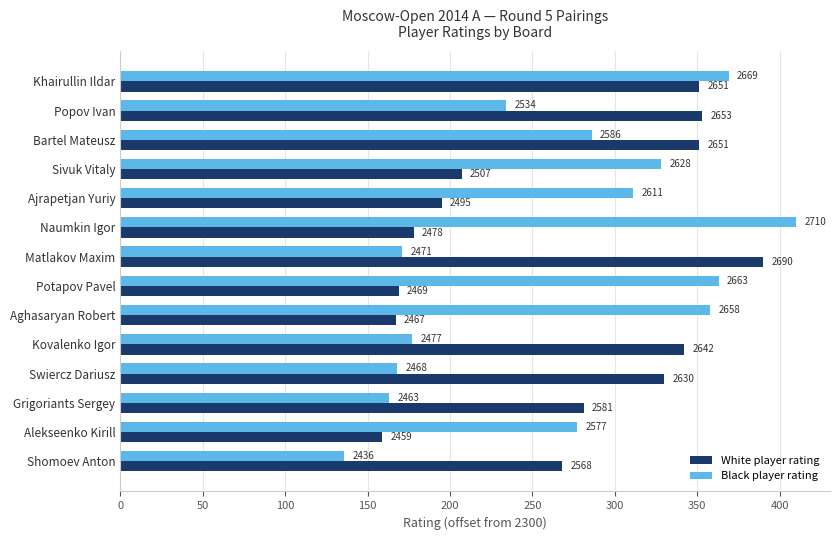

What are all the series names shown in the legend?

White player rating, Black player rating